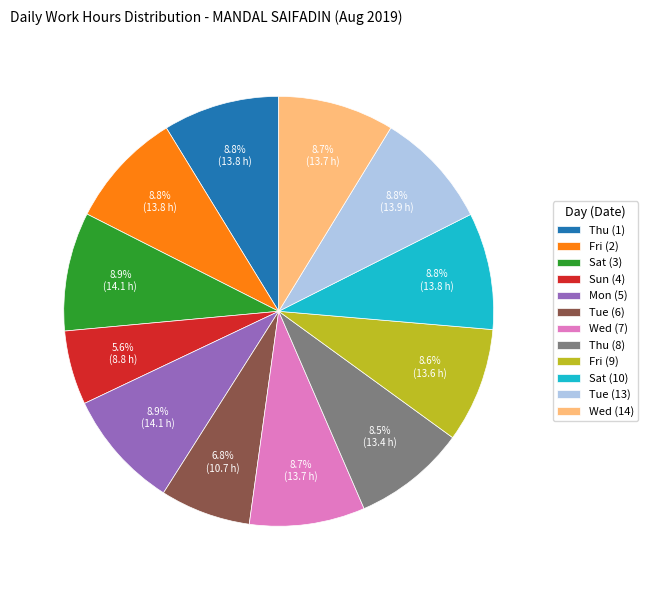

What is the ratio of the value at Fri (9) to the value at Sun (4)?

1.5